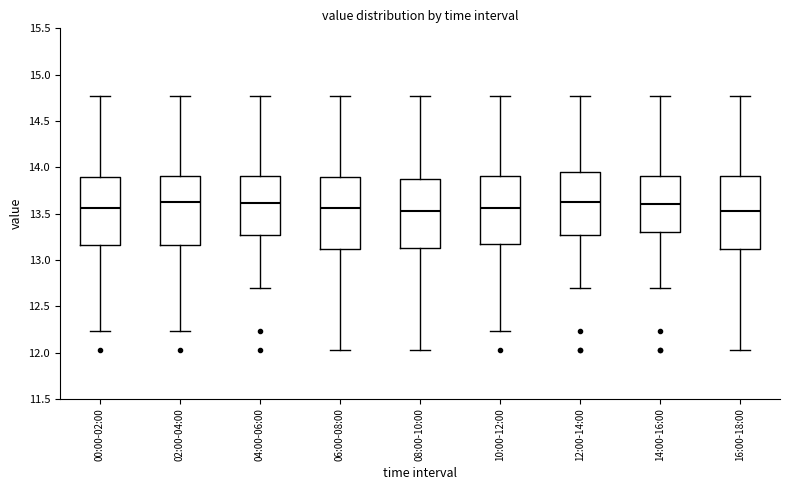

Where does the median line of the box for 02:00-04:00 sit on the y-axis? The values are not printed on the chart, so give them approximately, as read against the axis.

13.65